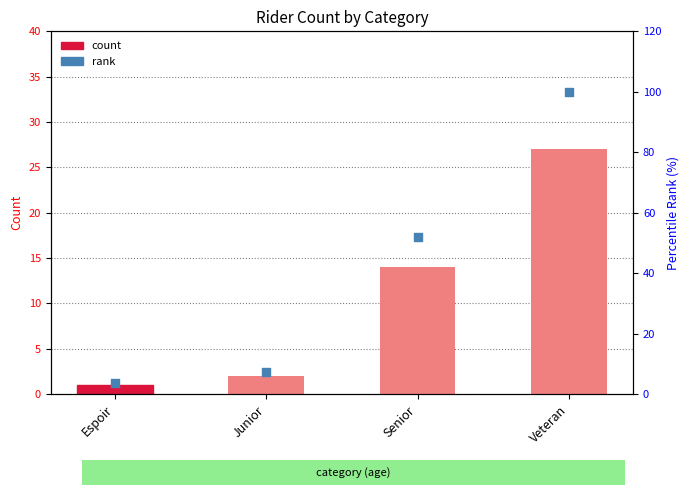

Is the value of rank at Junior greater than the value of count at Veteran?

No